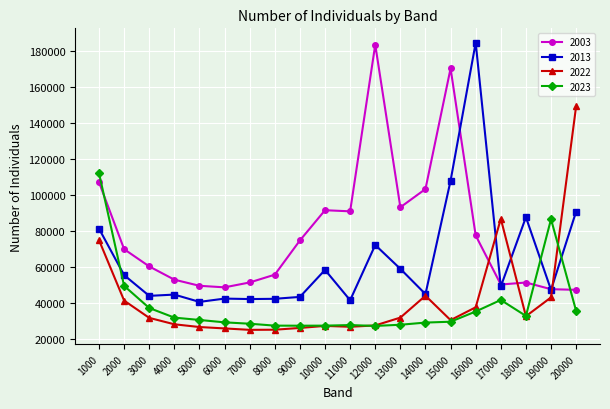

What are all the series names shown in the legend?

2003, 2013, 2022, 2023